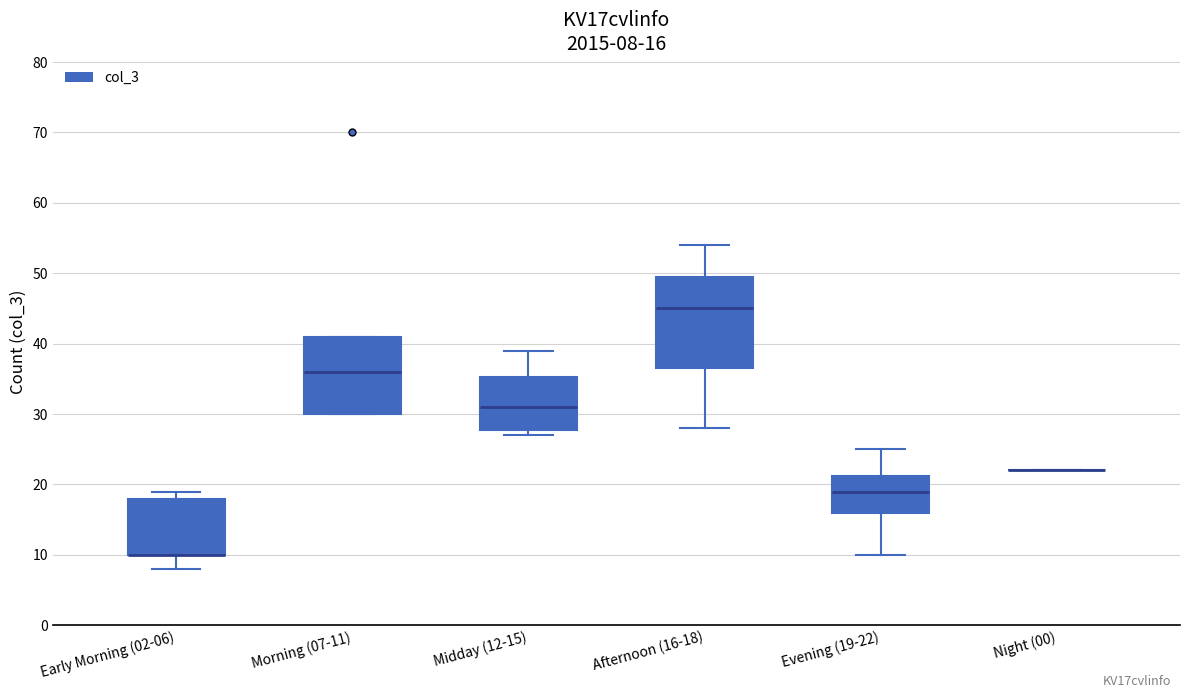

Comparing the boxes themselves (not the whiskers), which one is the tallest?

Afternoon (16-18)